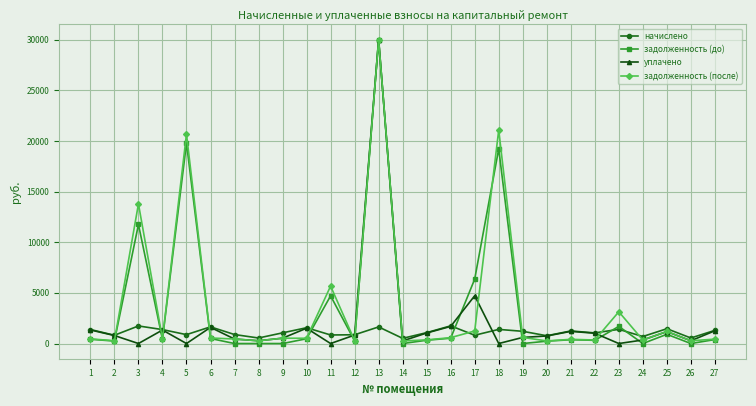

What is the average value of the задолженность (после) series?

3868.2